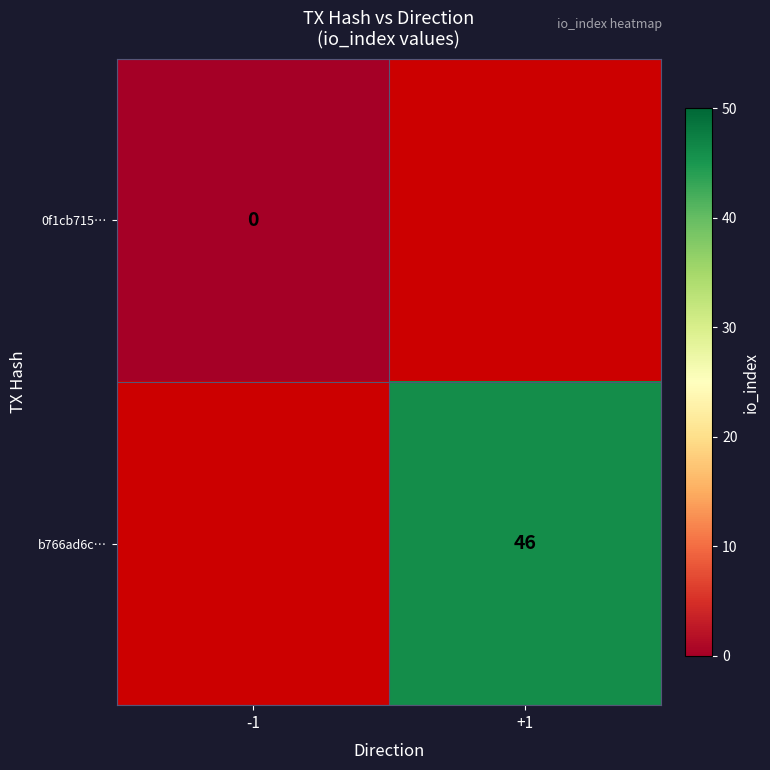

Is it true that b766ad6c… equals 61.0 at +1?

False